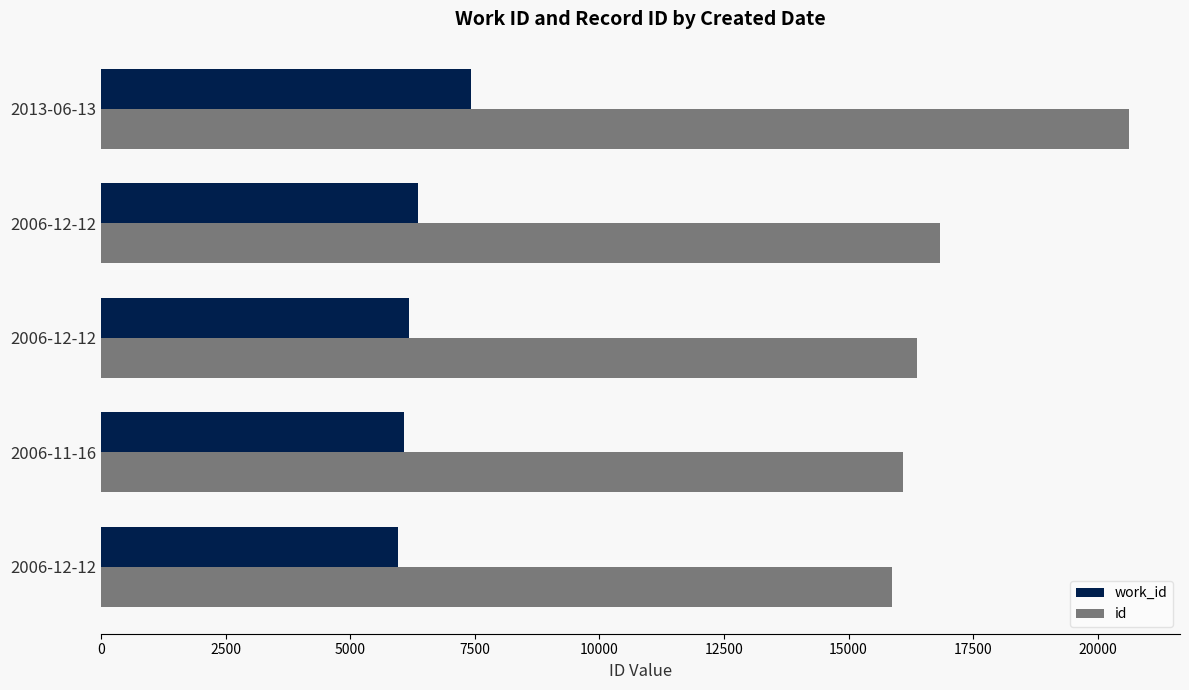

What is the value of the work_id bar at the 2nd from the left?

6076